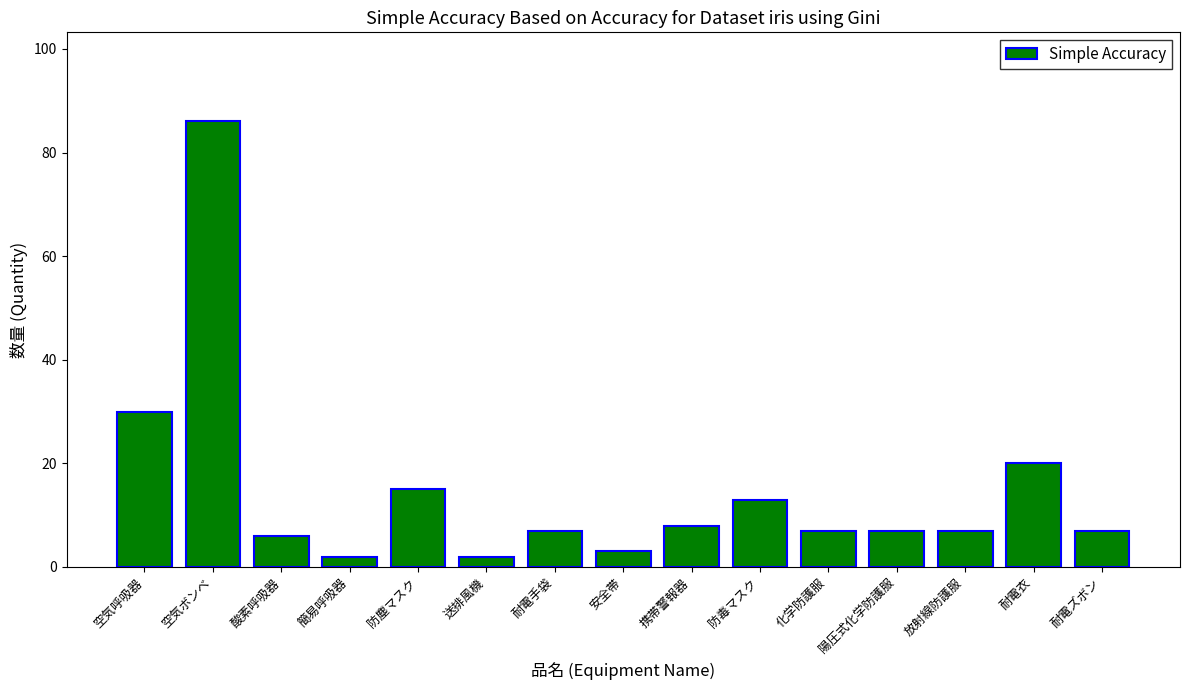

The chart shows a value of 12 at 陽圧式化学防護服. True or false?

False